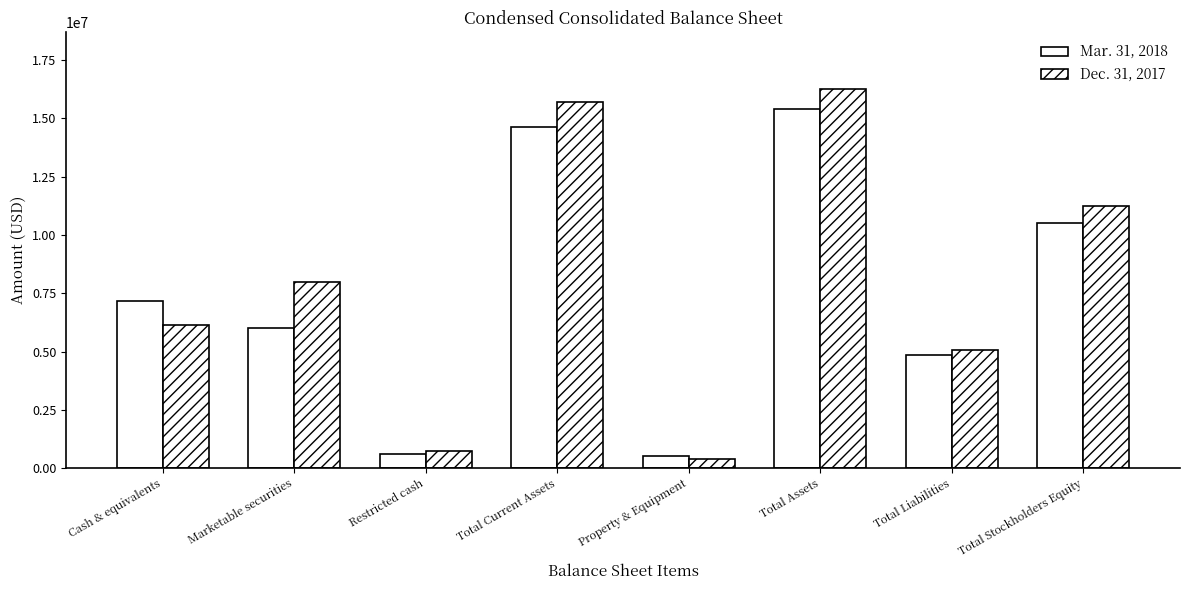

Read the Mar. 31, 2018 value at Total Current Assets.

14613165